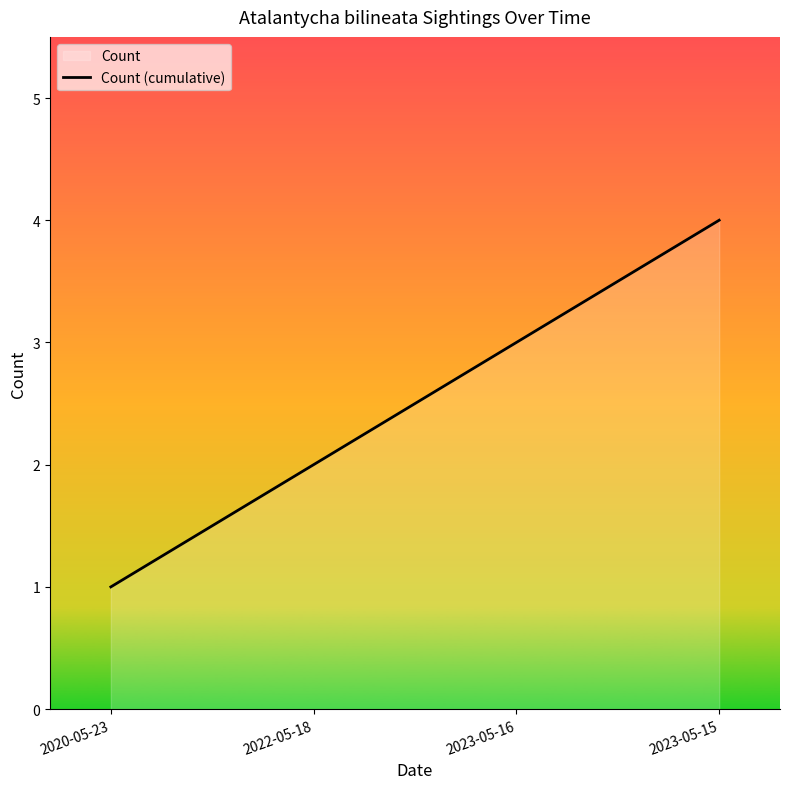

What is the label of the 1st point from the right?

2023-05-15